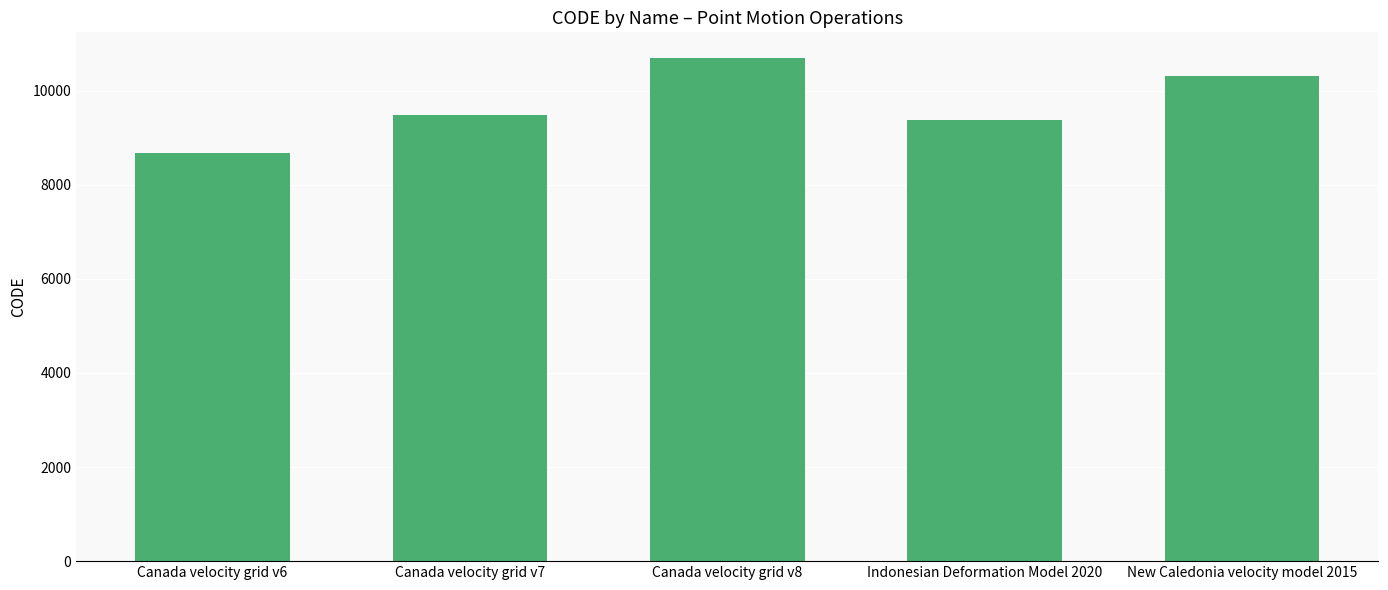

What is the difference between the values at Indonesian Deformation Model 2020 and Canada velocity grid v8?

1332